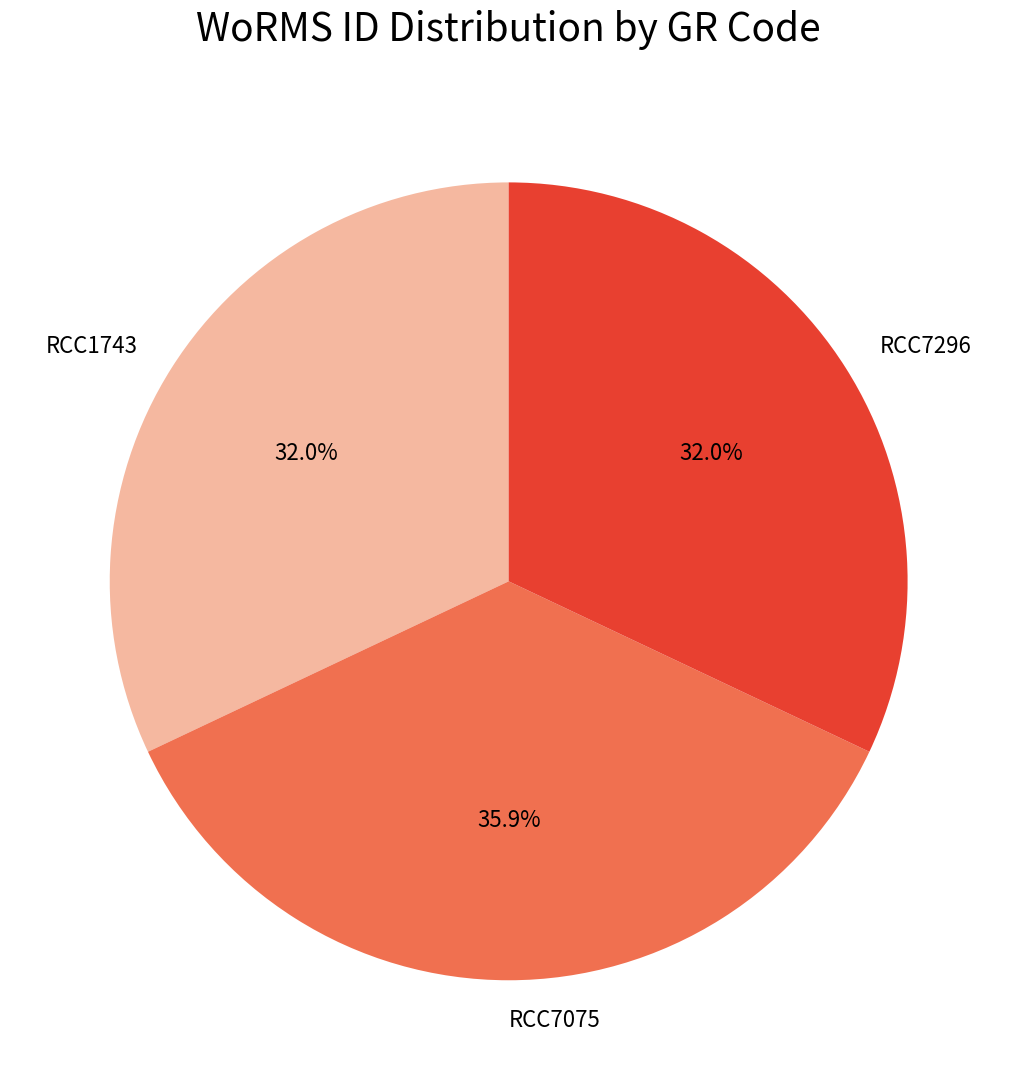

Is it true that RCC7296 is 43% of the pie?

False